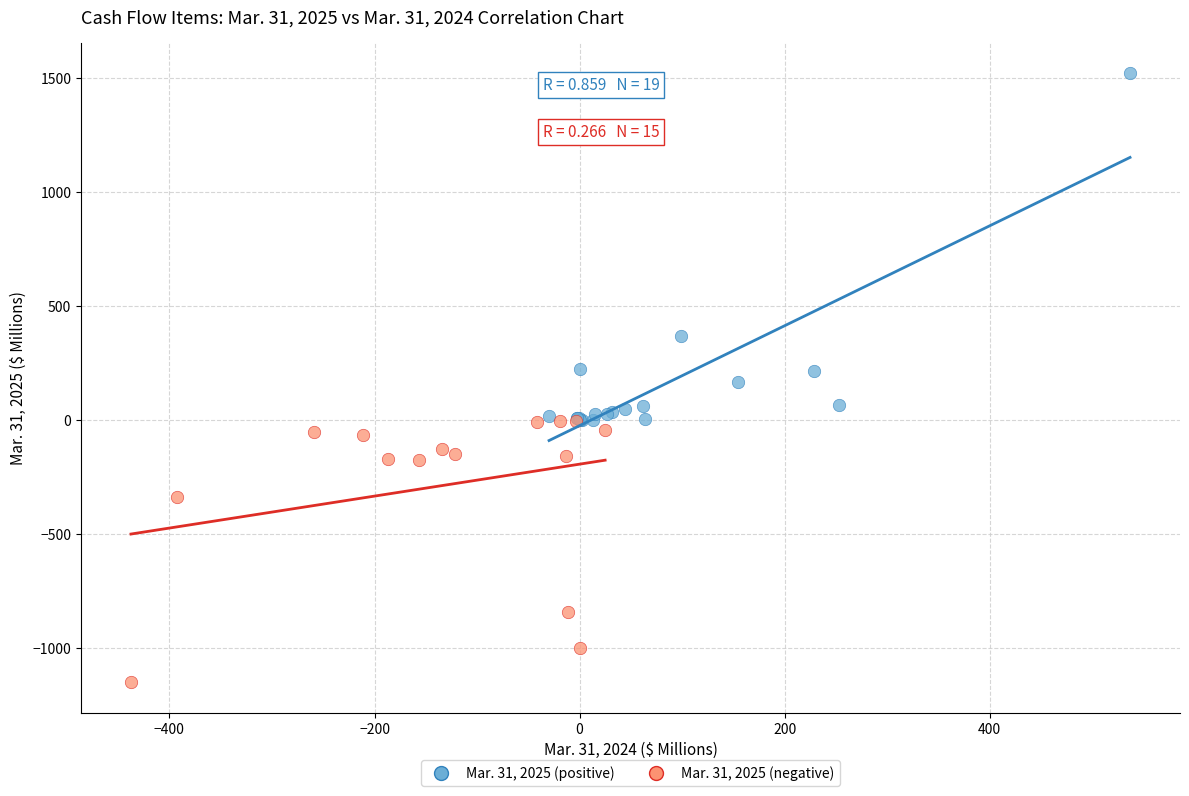

Which series has the largest Y range (max minus min)?

Mar. 31, 2025 (positive)